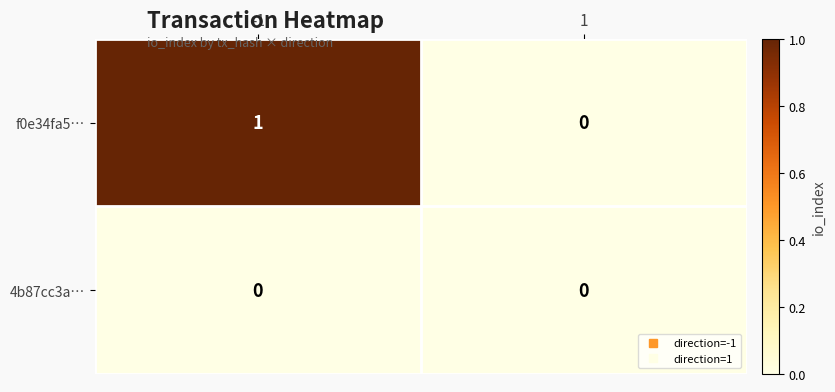

Rank the series by their average value, from highest to lowest.

f0e34fa5…, 4b87cc3a…